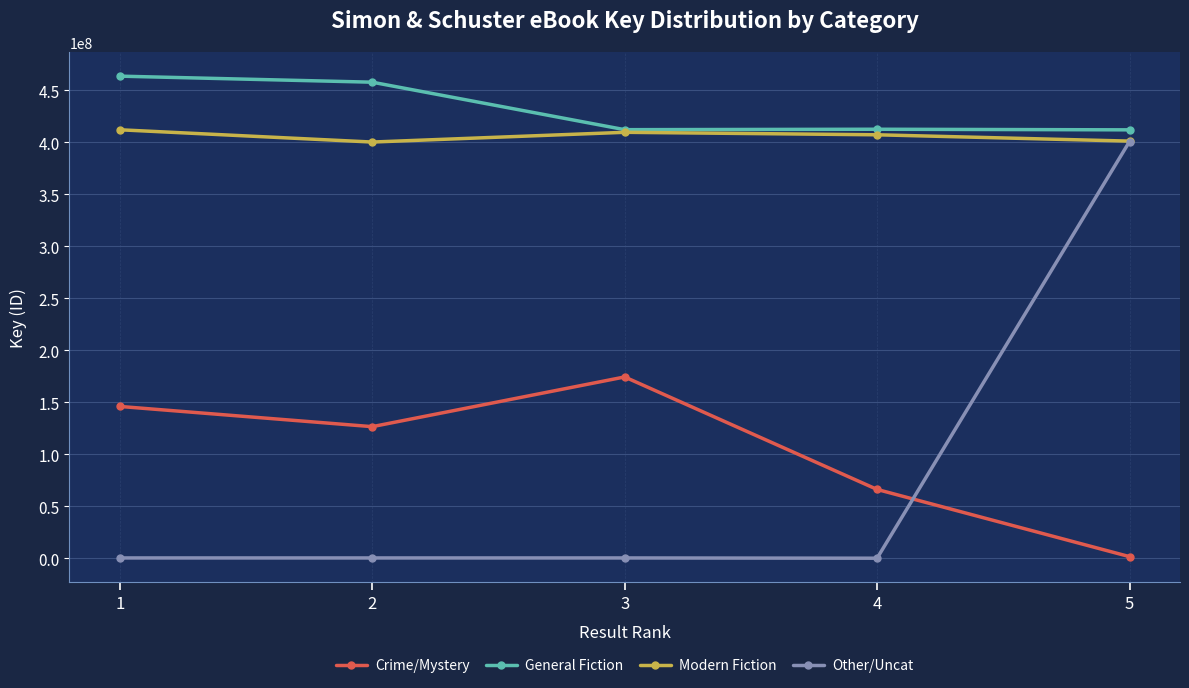

How many interior local valleys does the Modern Fiction series have?

1